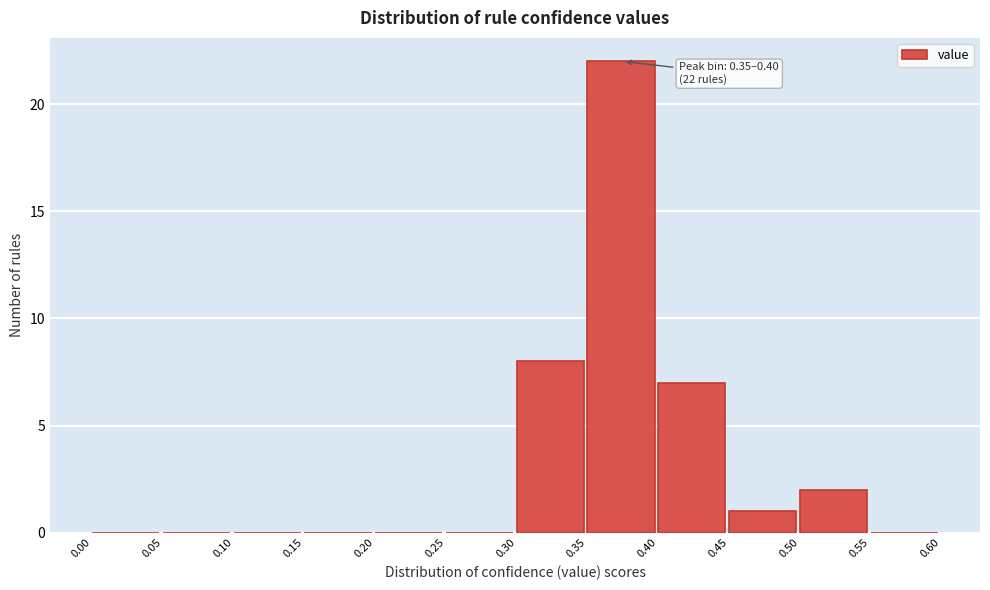

Over which range of the x-axis is the bar tallest?

0.35 to 0.40